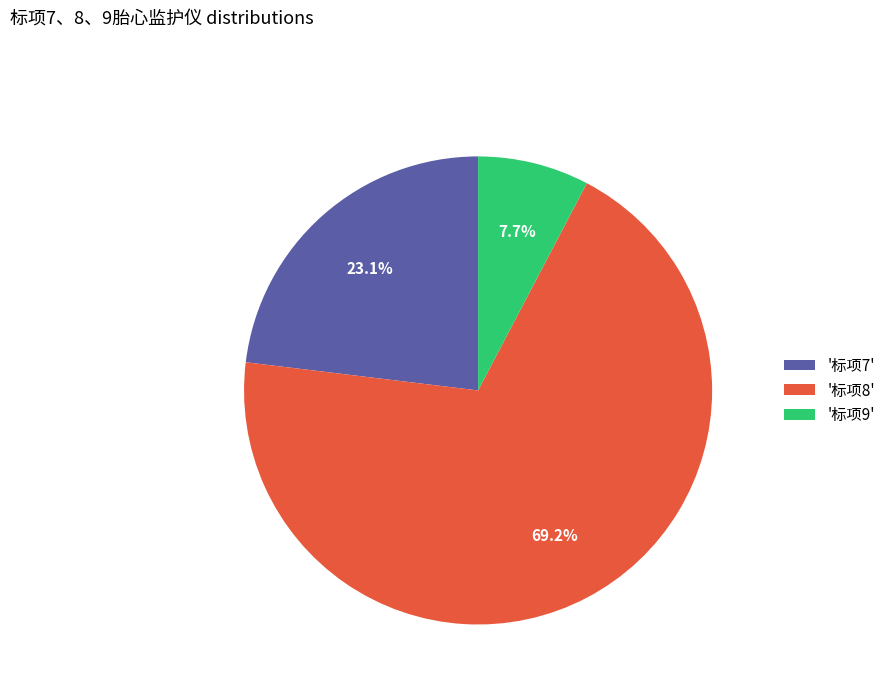

What is the largest slice in the pie chart?

'标项8'